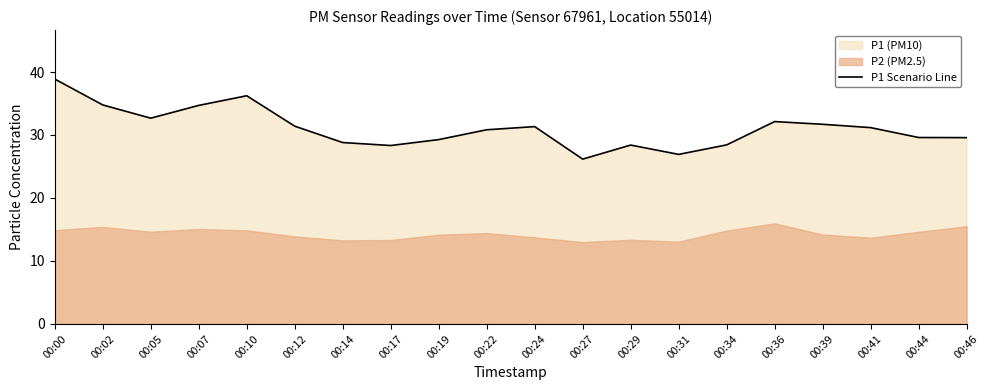

What is the average value?

31.1